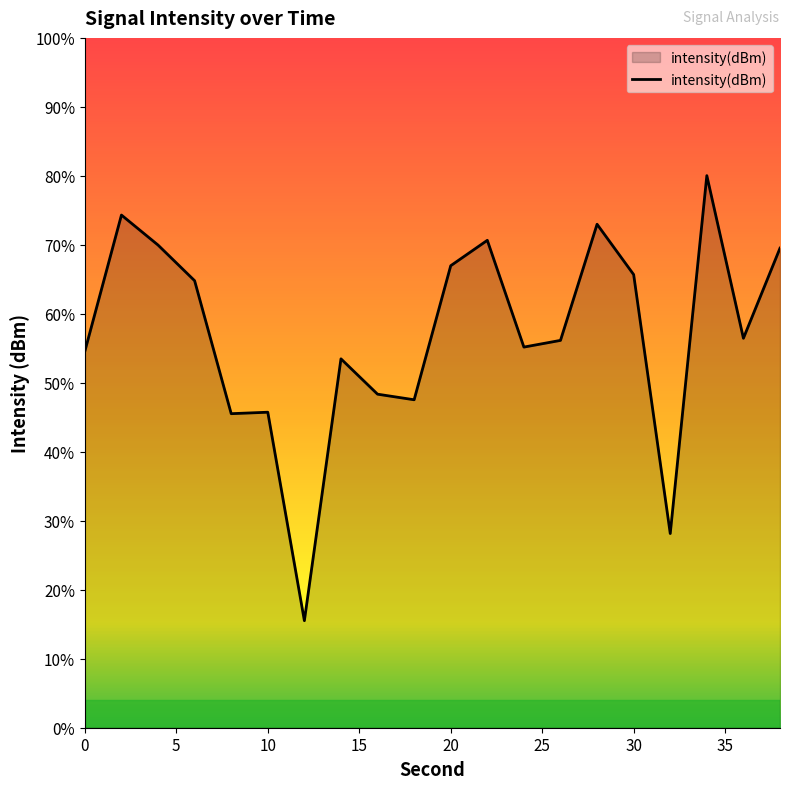

At which category does the data reach its first local valley?

8